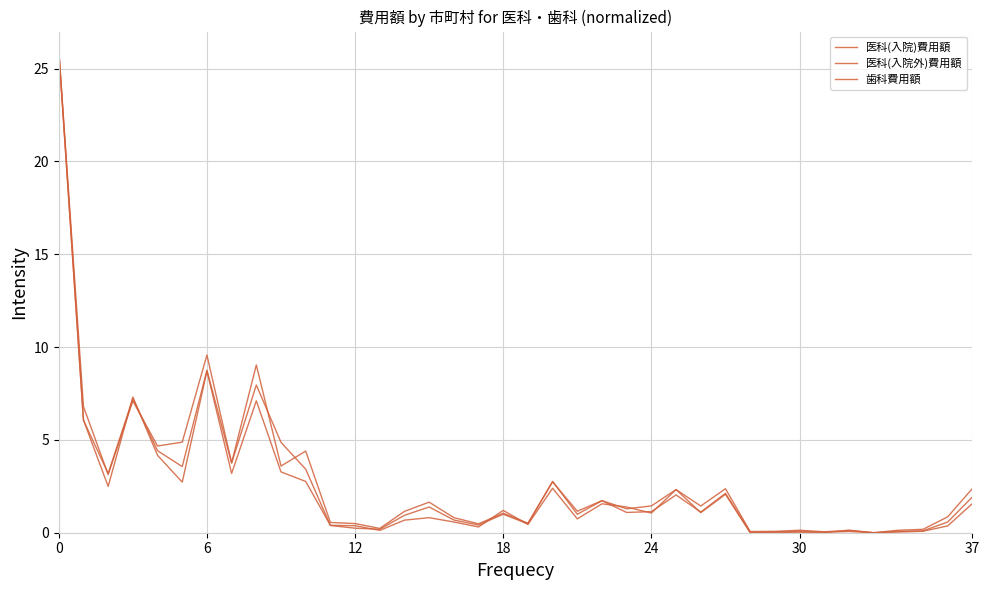

True or false: 医科(入院)費用額 has more than 2 interior local peaks.

True